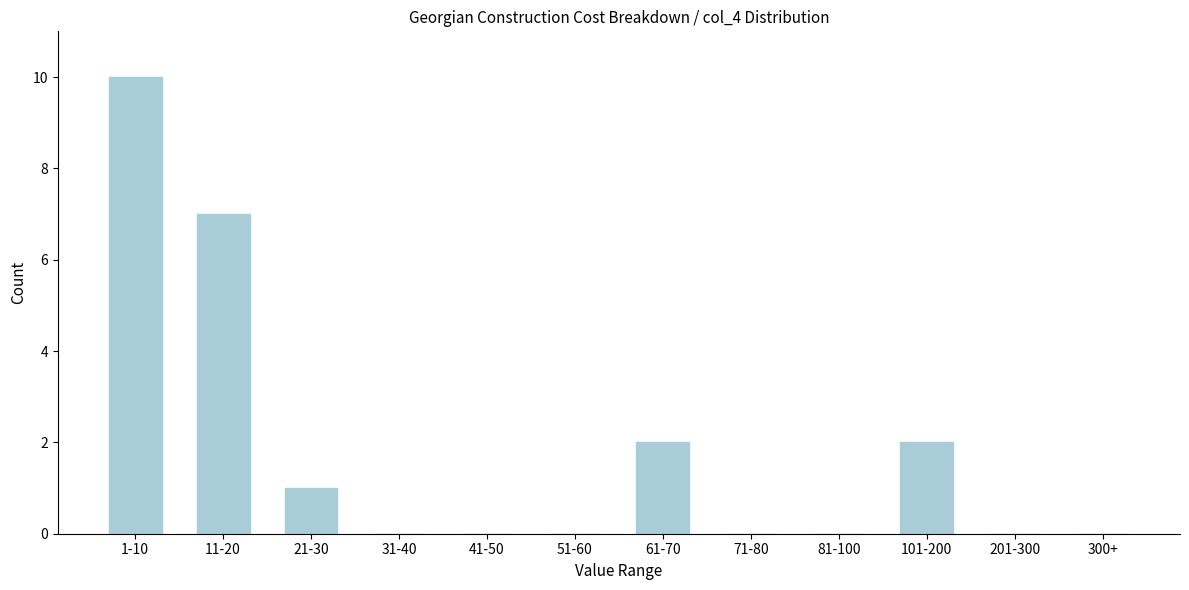

Reading left to right, what are all the values shown in this chart?

1-10=10	11-20=7	21-30=1	31-40=0	41-50=0	51-60=0	61-70=2	71-80=0	81-100=0	101-200=2	201-300=0	300+=0